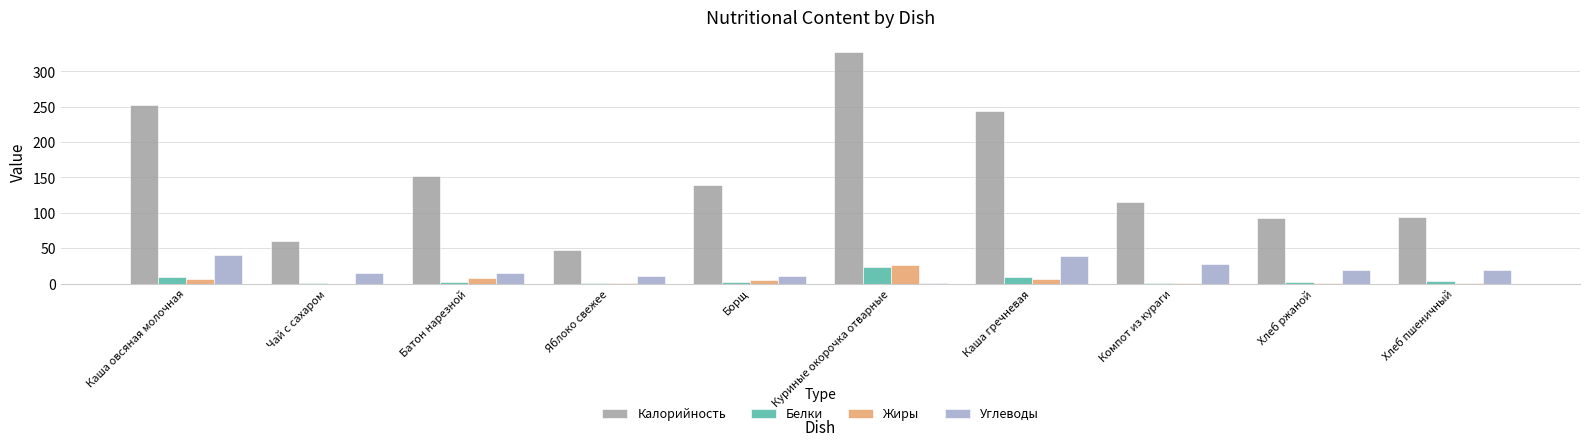

What is the average value of the Белки series?

5.2